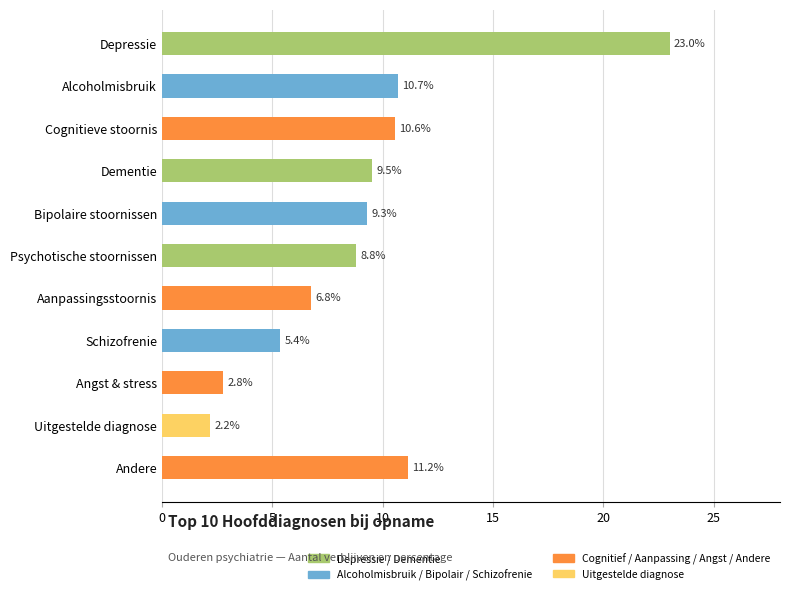

What is the difference between the maximum and second lowest values?

20.2